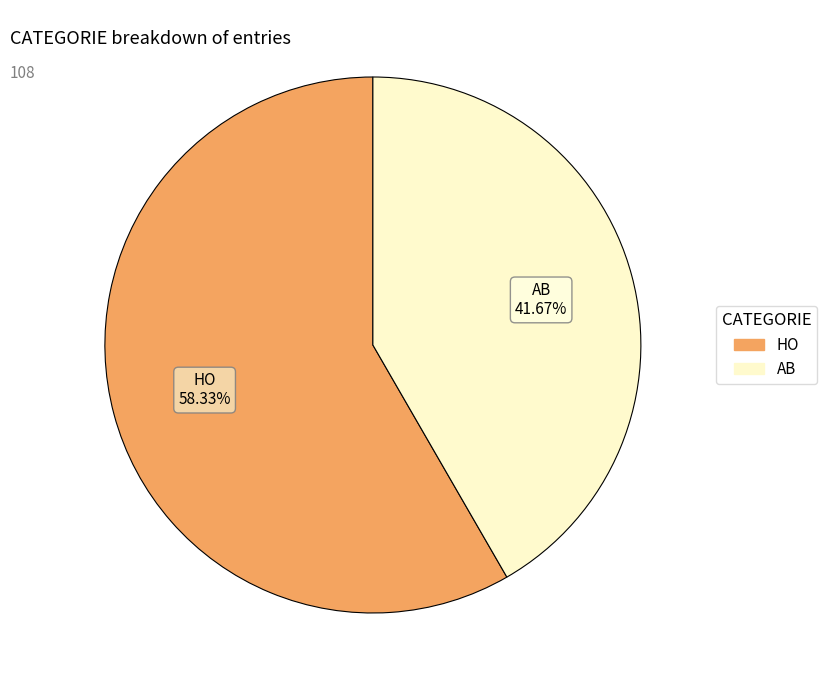

What is the ratio of the value at AB to the value at HO?

0.7